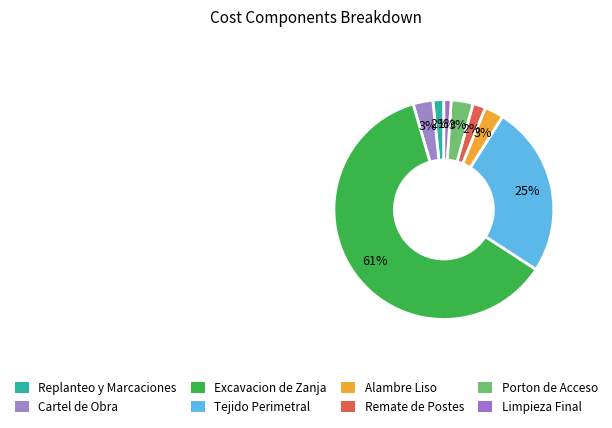

What is the largest slice in the pie chart?

Excavacion de Zanja